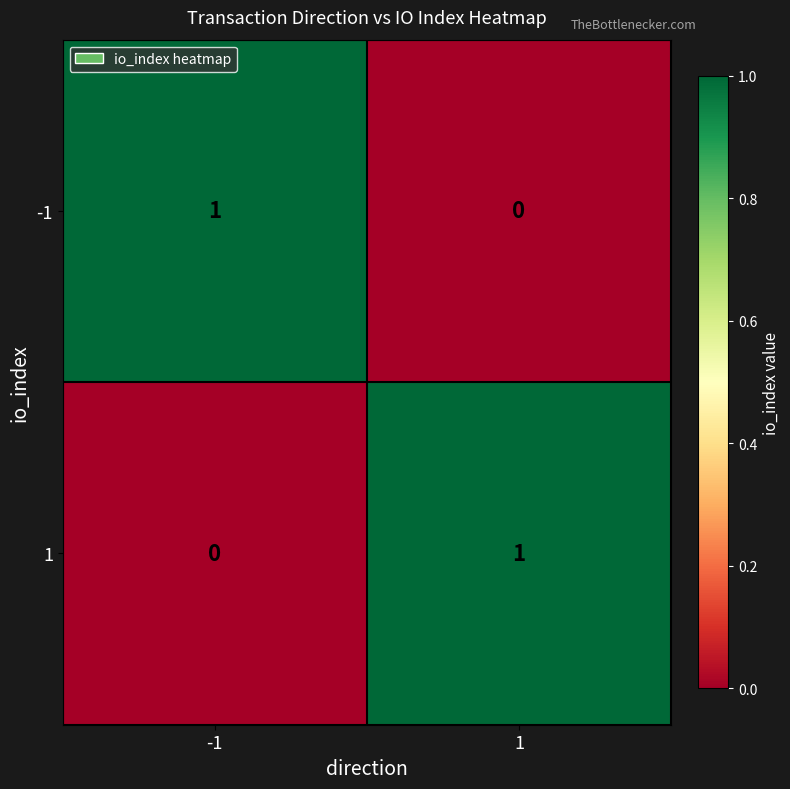

At how many categories does at least one series exceed 0?

2